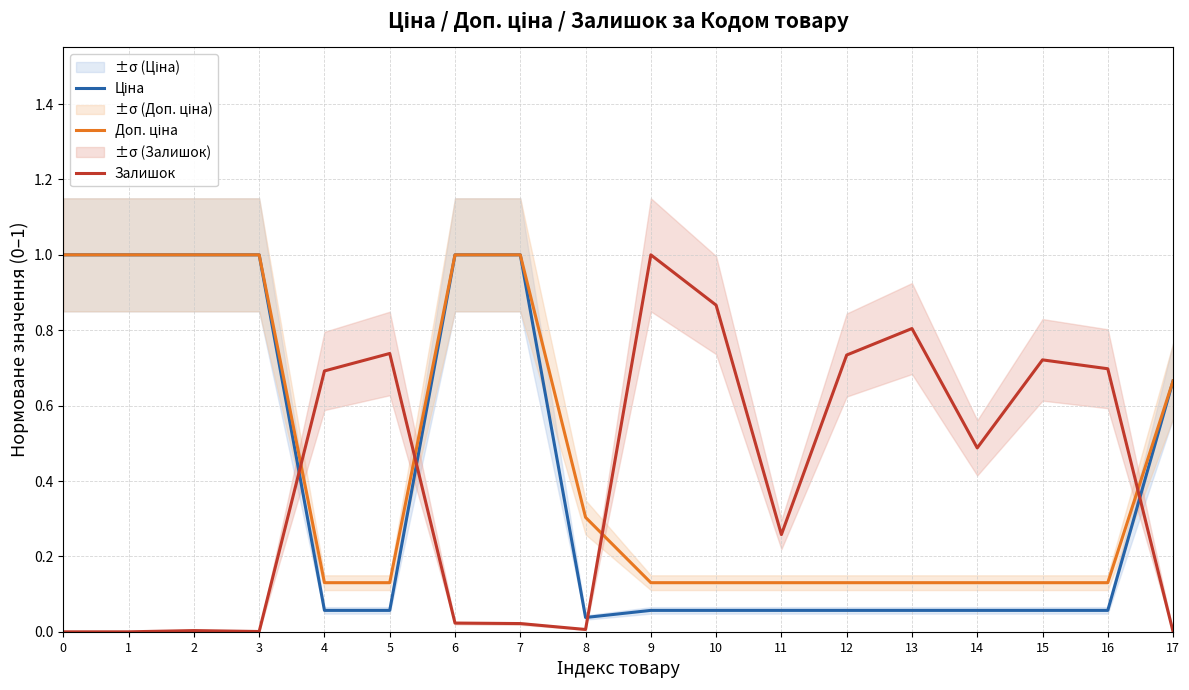

What is the average value of the Ціна series?

0.4